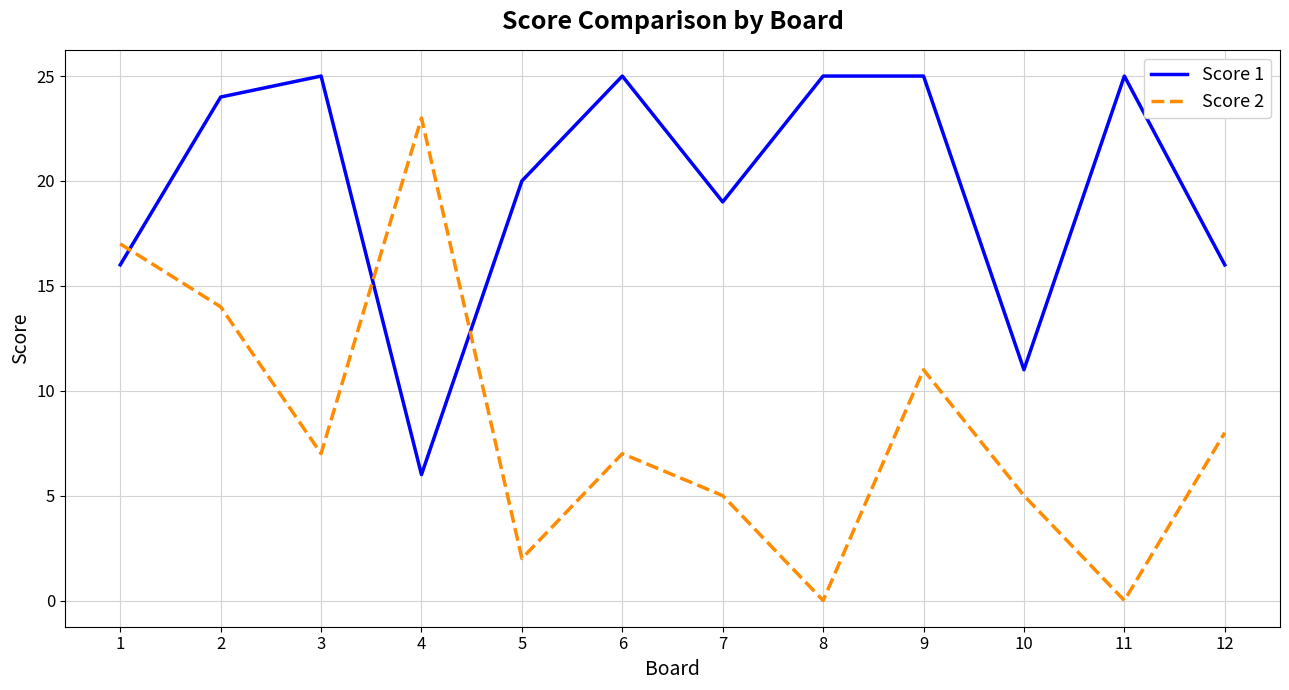

At which category does Score 1 reach its first local valley?

4